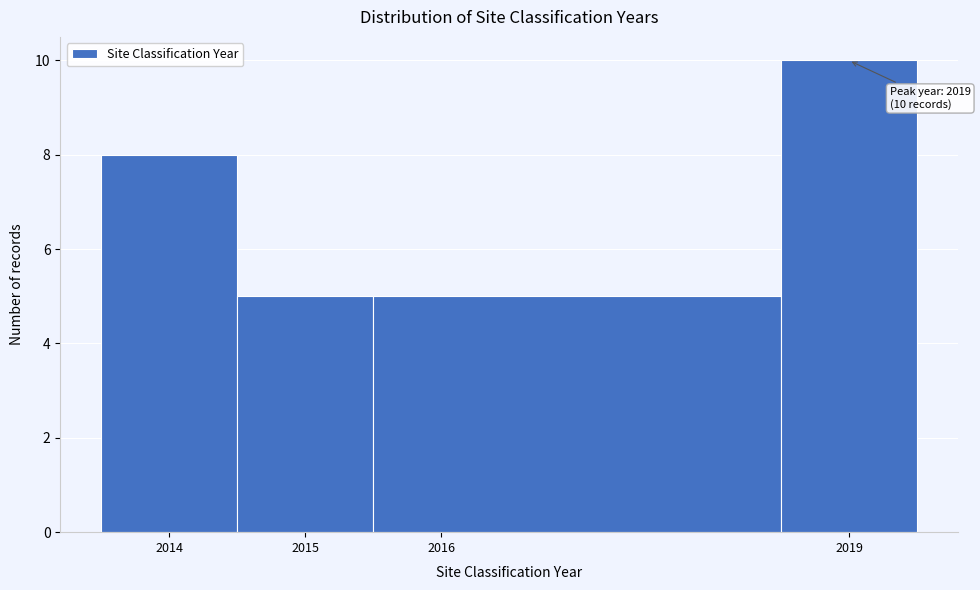

Over which range of the x-axis is the bar tallest?

2018.5 to 2019.5